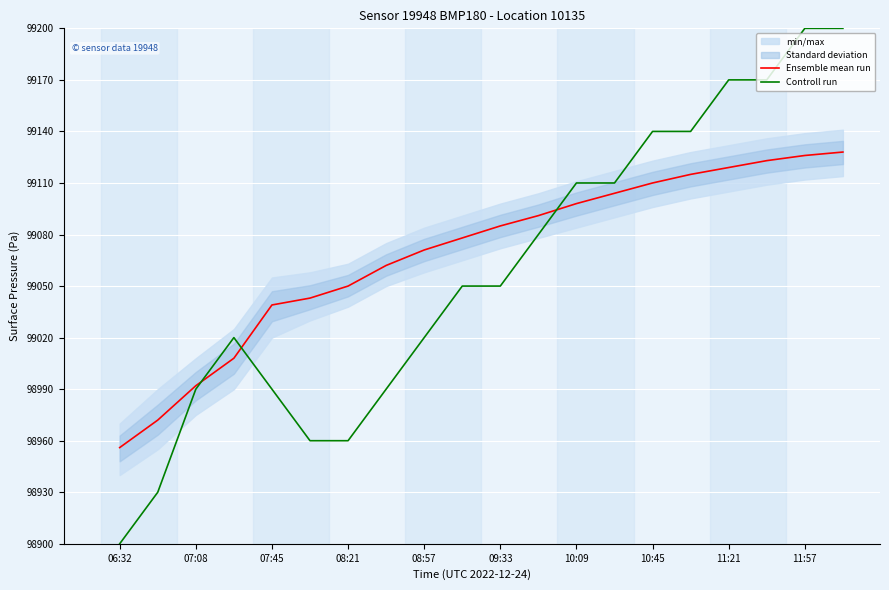

True or false: Ensemble mean run has a value of 140956 at 06:32.

False